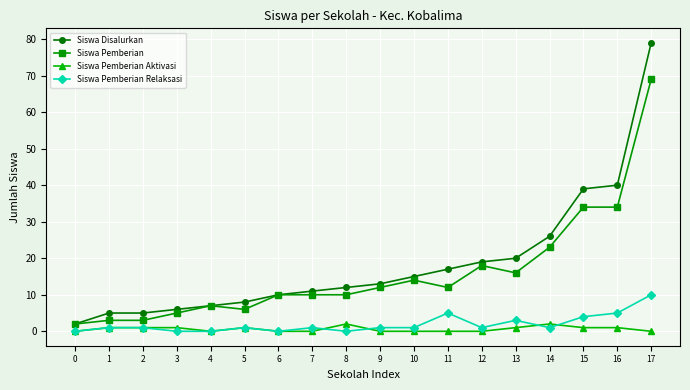

Is the value of Siswa Pemberian Aktivasi at 13 greater than the value of Siswa Disalurkan at 2?

No